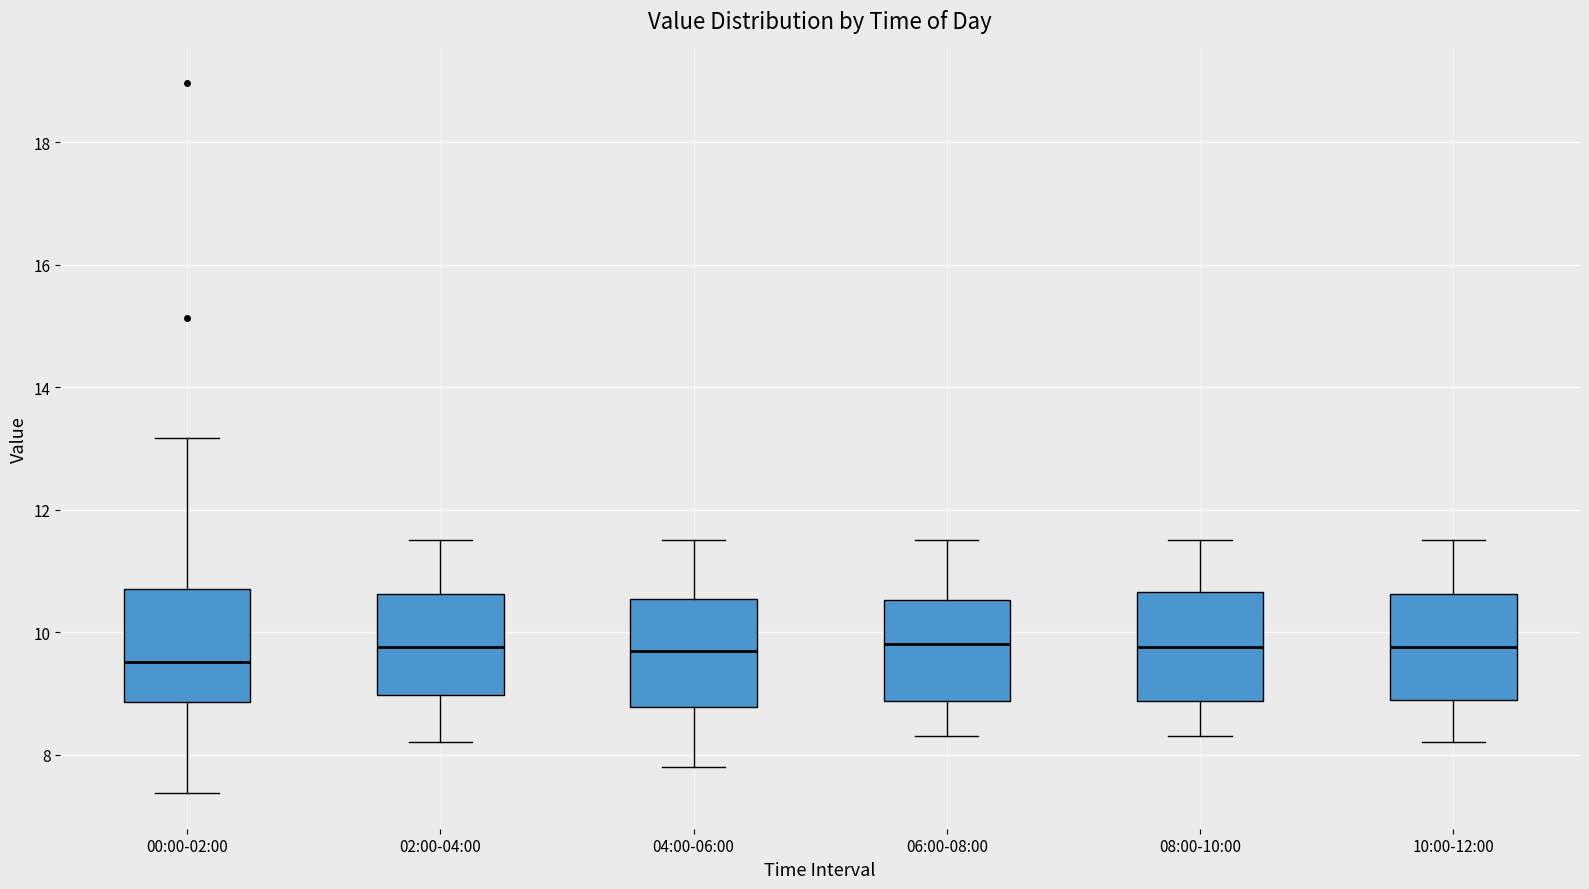

Reading left to right, transcribe this box plot: for each box, give where its median line is, the range the box spans, and where its two whiskers end, as read against the y-axis. The values are not printed on the chart, so give them approximately, as read against the axis.

00:00-02:00: median 9.6, box 8.8 to 10.8, whiskers 7.4 to 13.2
02:00-04:00: median 9.8, box 9.0 to 10.6, whiskers 8.2 to 11.6
04:00-06:00: median 9.8, box 8.8 to 10.6, whiskers 7.8 to 11.6
06:00-08:00: median 9.8, box 8.8 to 10.6, whiskers 8.4 to 11.6
08:00-10:00: median 9.8, box 8.8 to 10.6, whiskers 8.4 to 11.6
10:00-12:00: median 9.8, box 9.0 to 10.6, whiskers 8.2 to 11.6